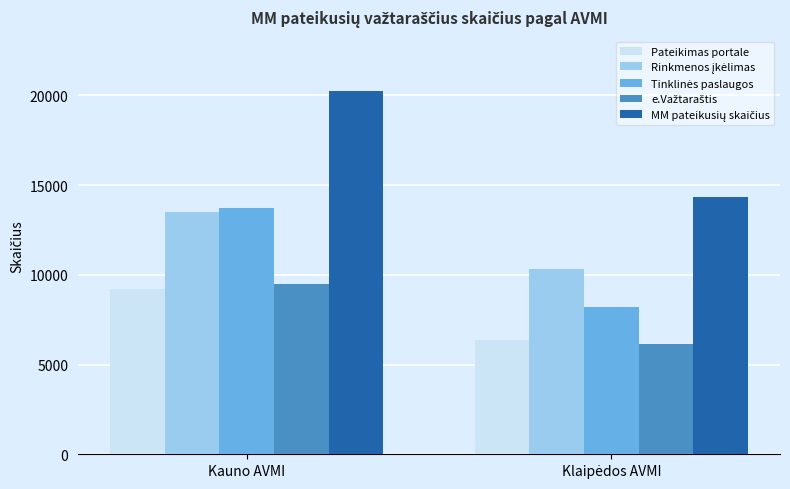

What is the average value of the Pateikimas portale series?

7790